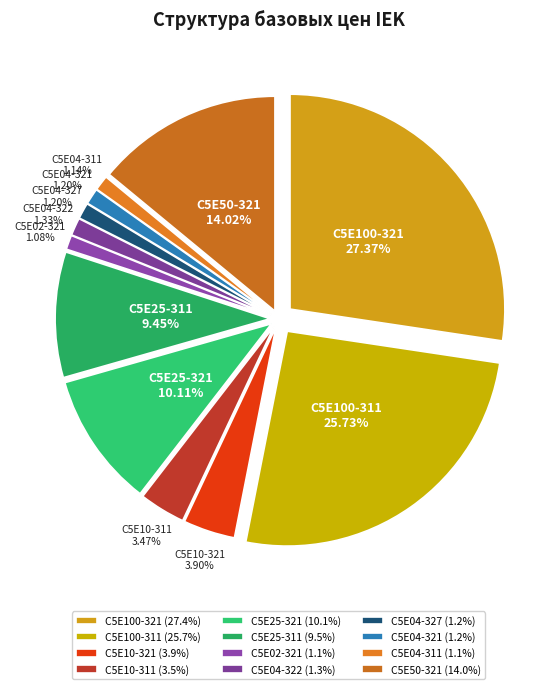

Count the number of slices in the pie.

12